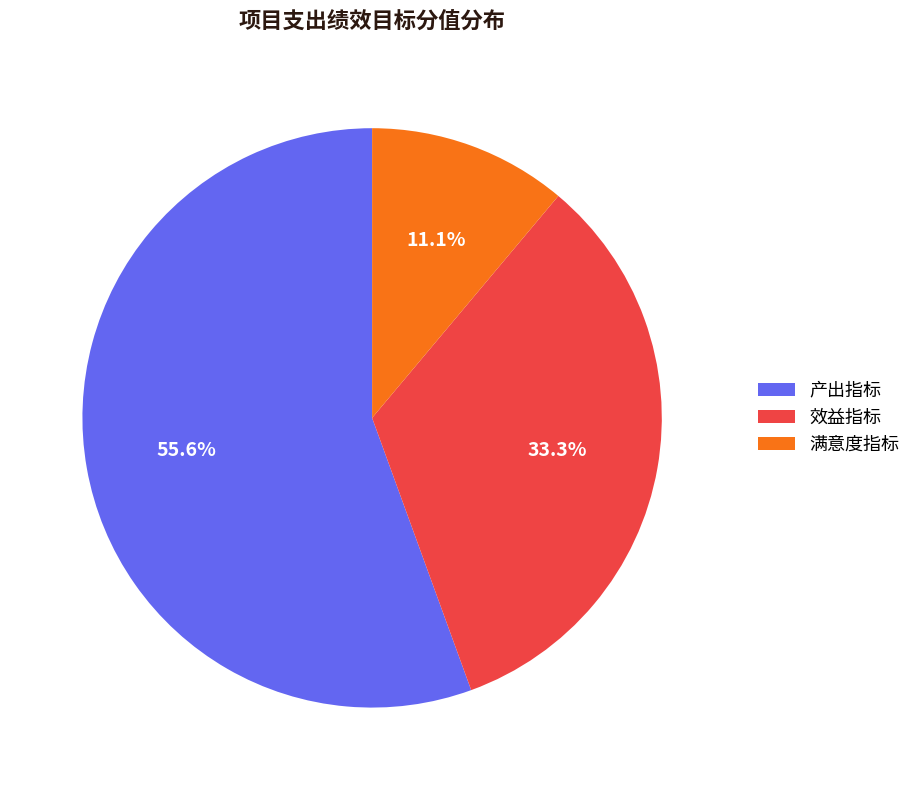

What percentage is the 效益指标 slice, to the nearest percent?

33%